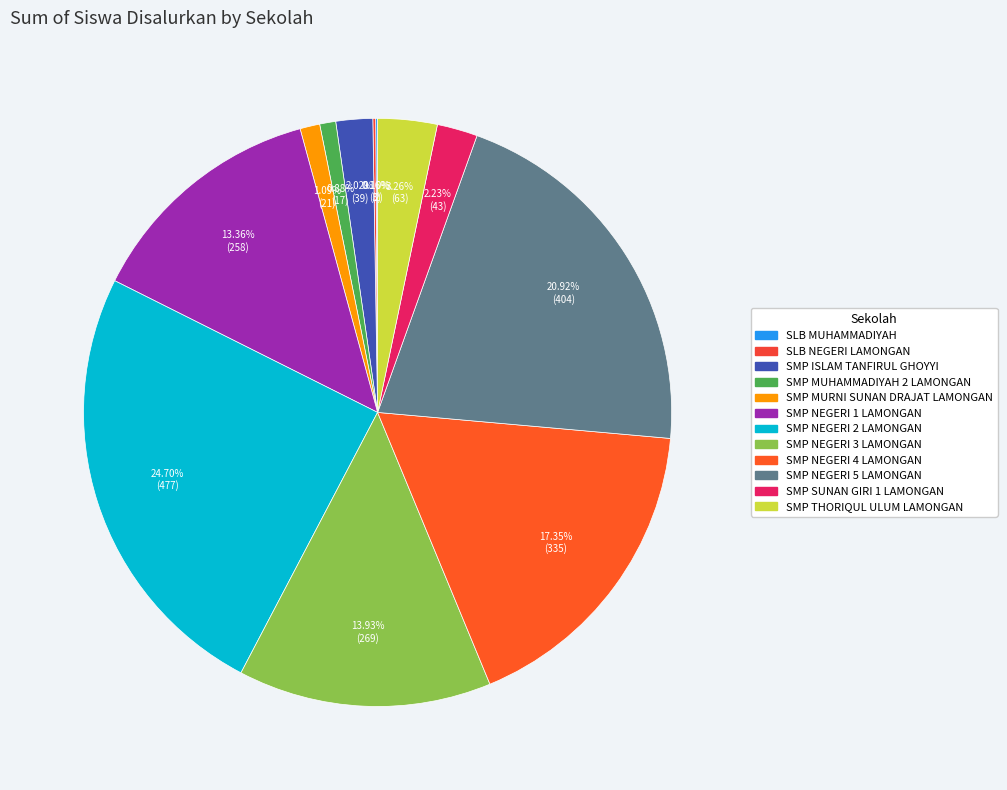

Does SMP THORIQUL ULUM LAMONGAN account for over 50% of the chart?

No